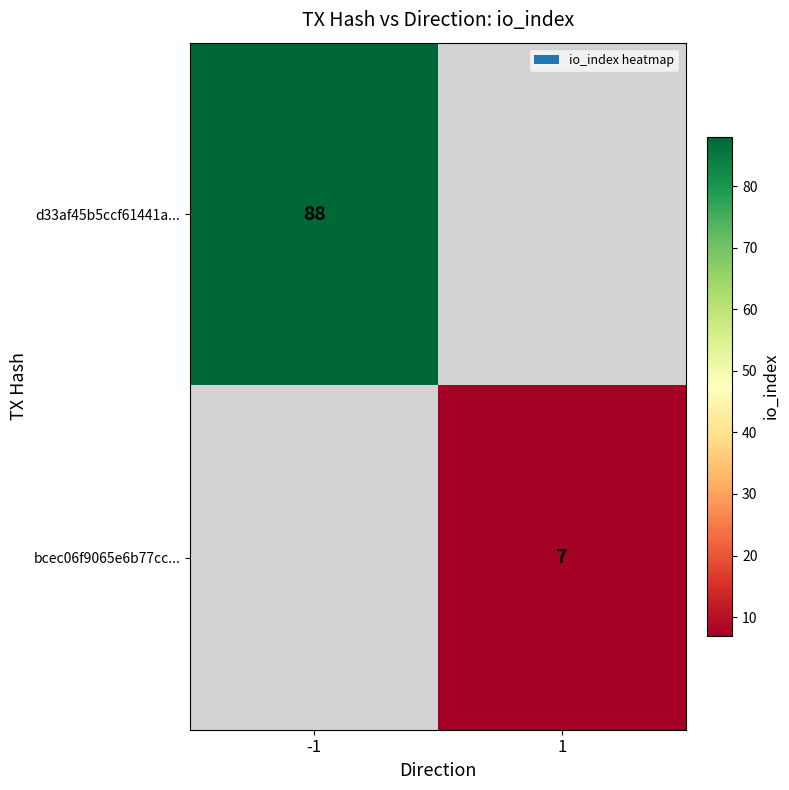

The d33af45b5ccf61441a... series shows 39 at -1. True or false?

False